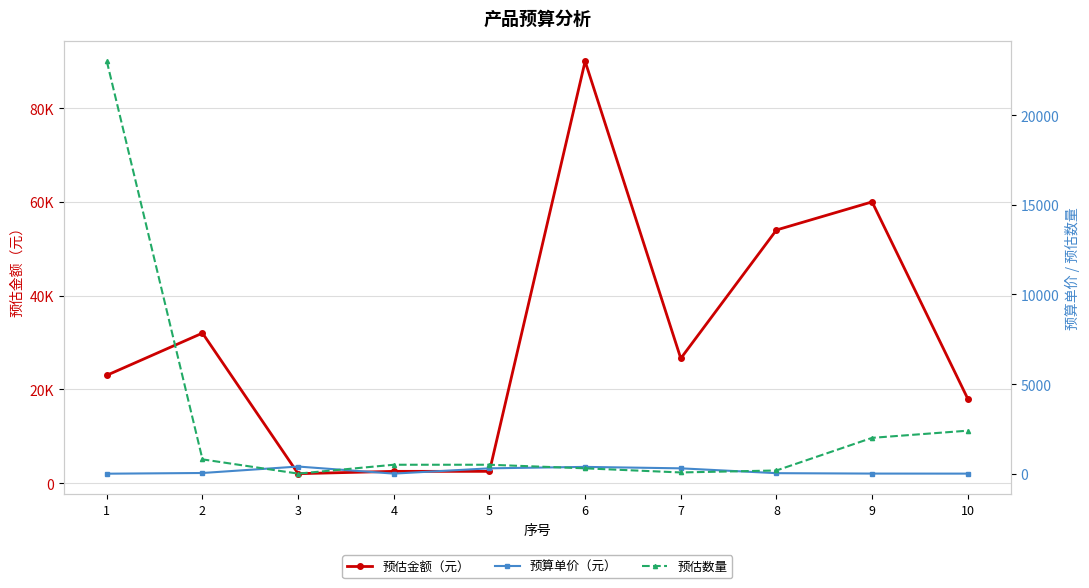

The value of 预估数量 at 8 is 65.0. True or false?

False